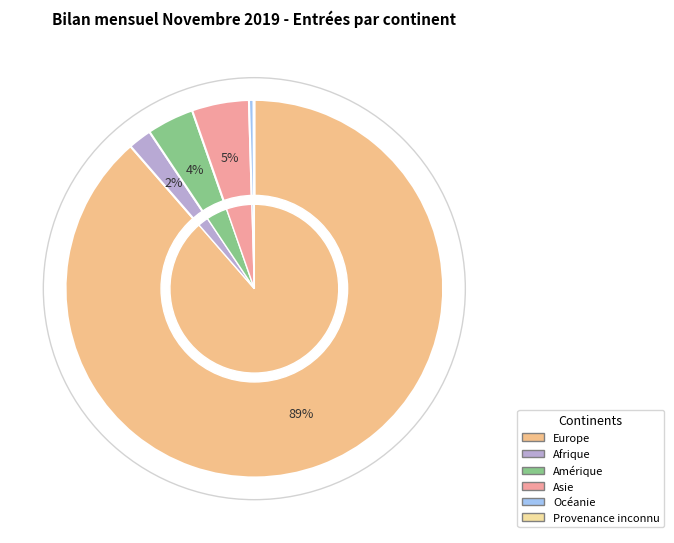

Which has a higher value, Océanie or Afrique?

Afrique